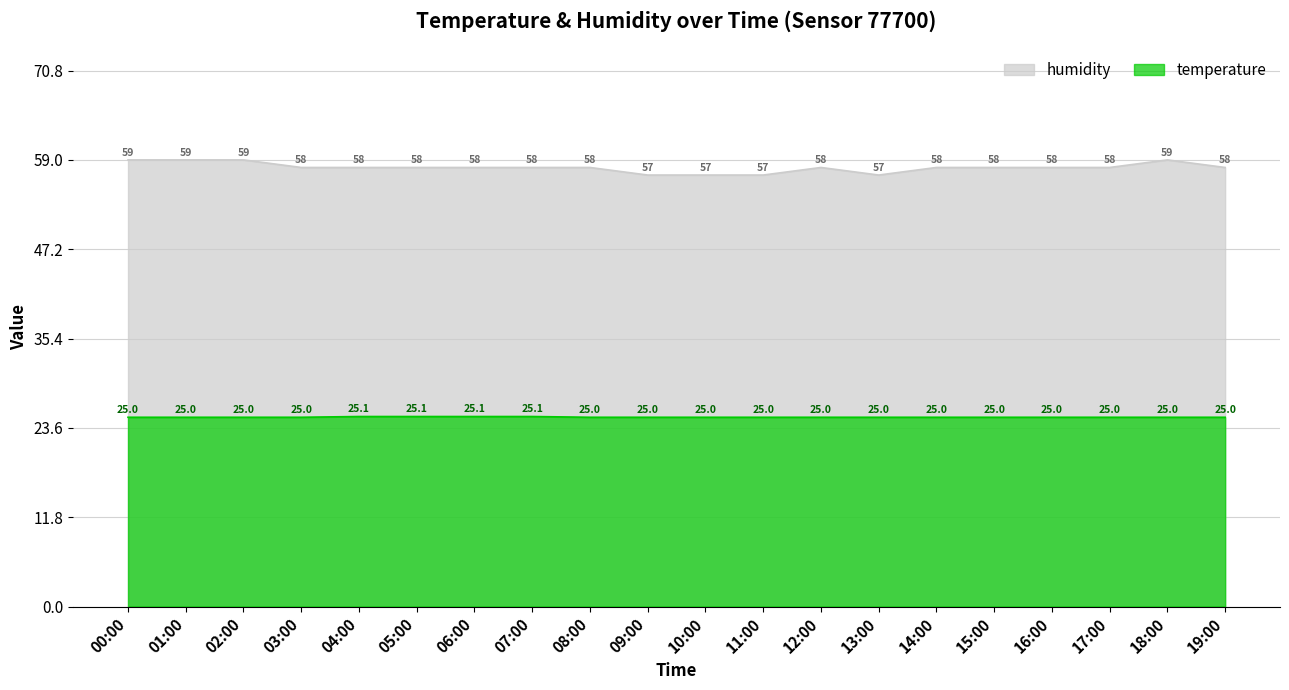

The humidity series shows 58.0 at 17:00. True or false?

True